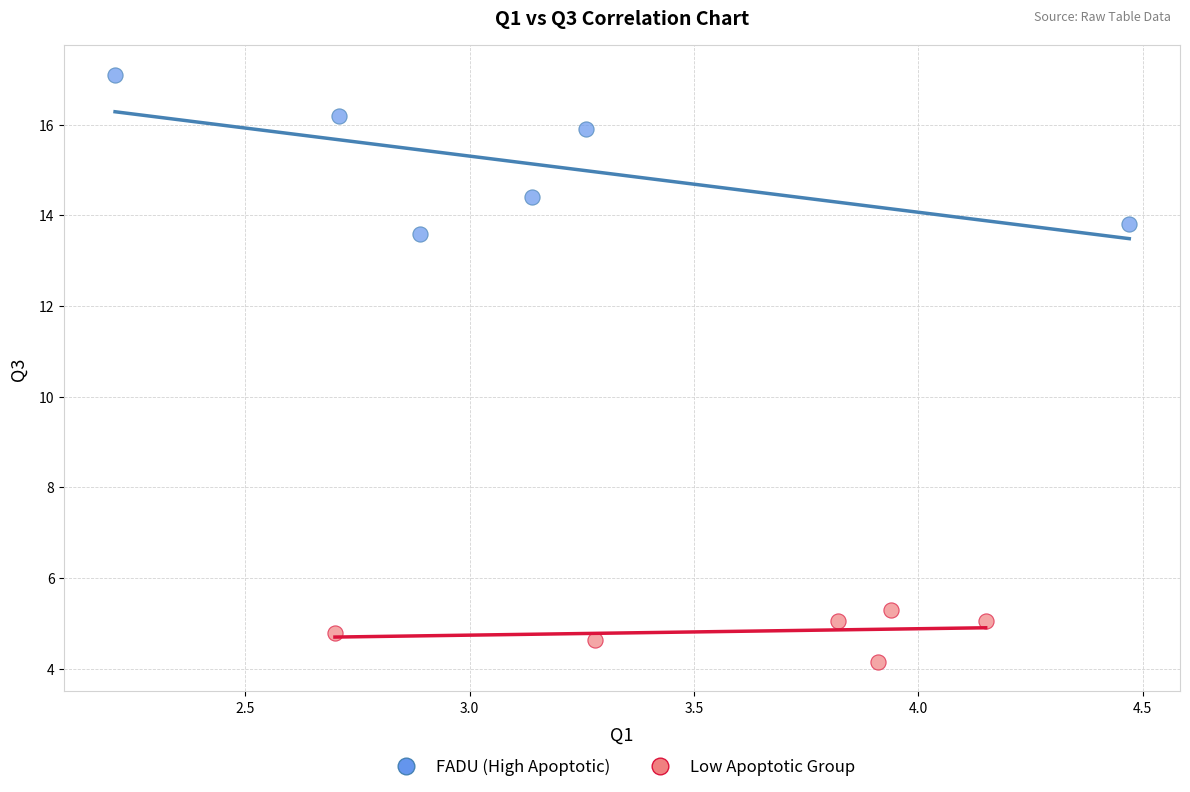

Which series reaches the minimum Y coordinate?

Low Apoptotic Group